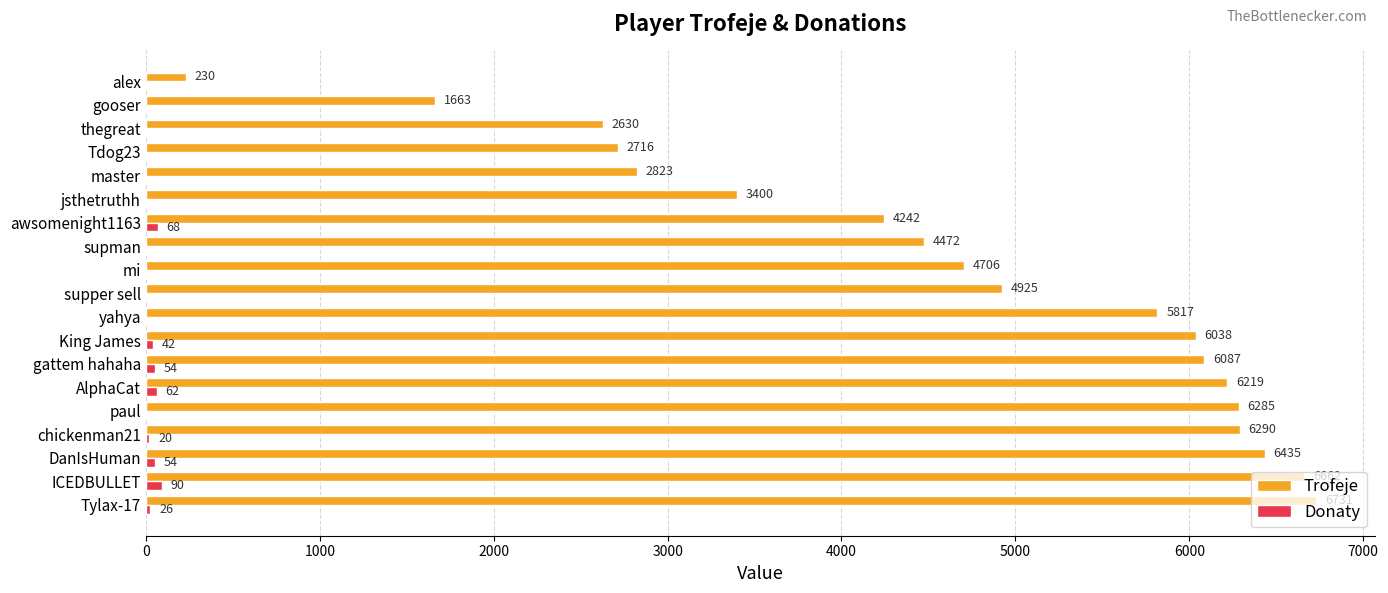

Which series has the largest total across all categories?

Trofeje